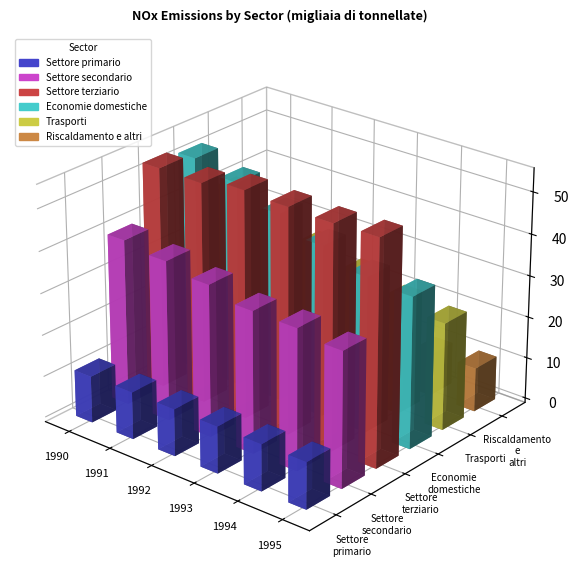

Which series changed the most between 1991 and 1992?

Economie domestiche